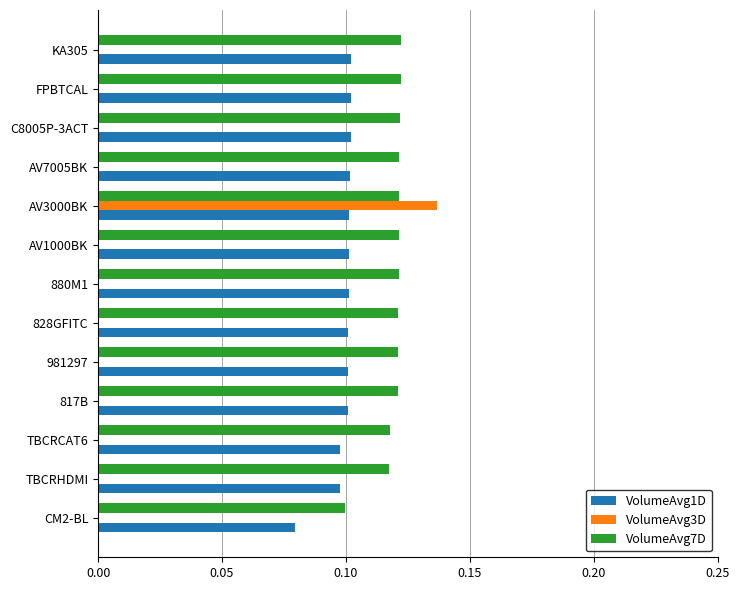

Which category has the highest value across all series?

AV3000BK